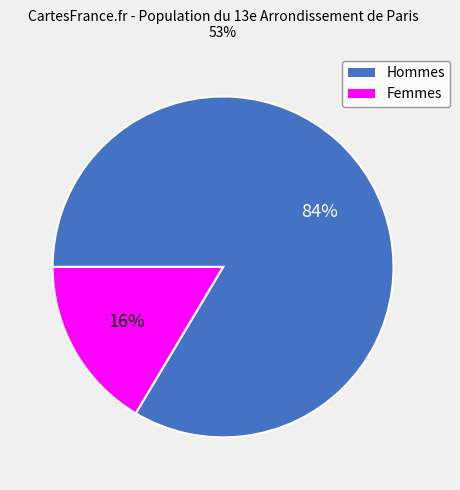

To the nearest percent, what is the average slice percentage?

50%